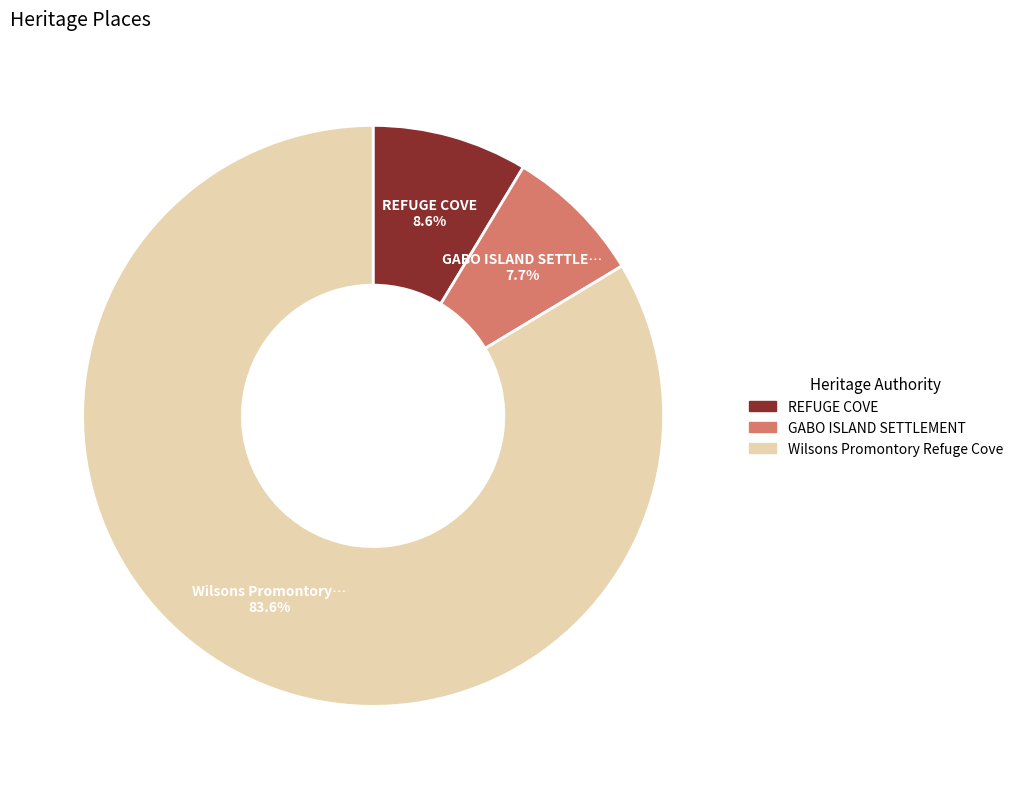

Approximately how many times larger is the value at GABO ISLAND SETTLEMENT compared to Wilsons Promontory Refuge Cove?

0.1